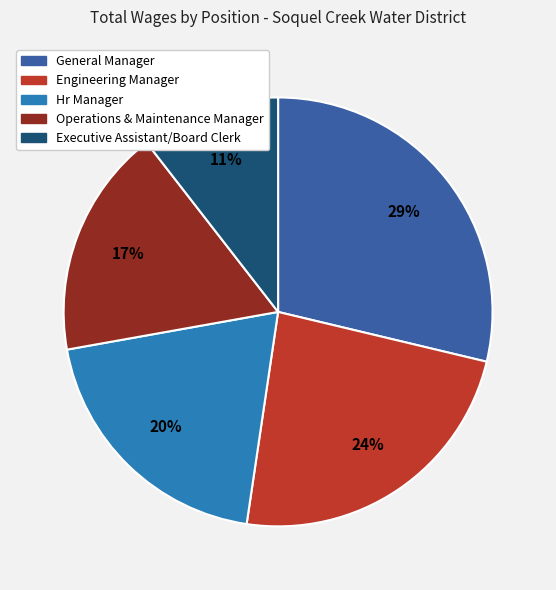

Rank the categories by value from highest to lowest.

General Manager, Engineering Manager, Hr Manager, Operations & Maintenance Manager, Executive Assistant/Board Clerk